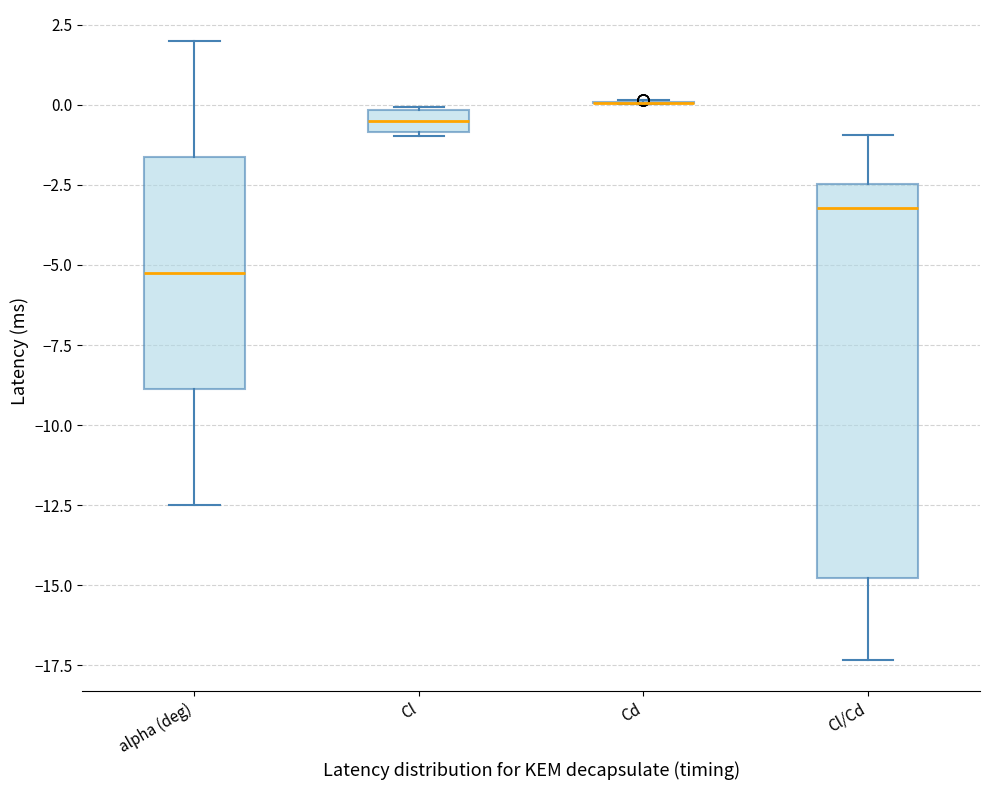

Which box is the tallest, from its lower edge to its upper edge?

Cl/Cd